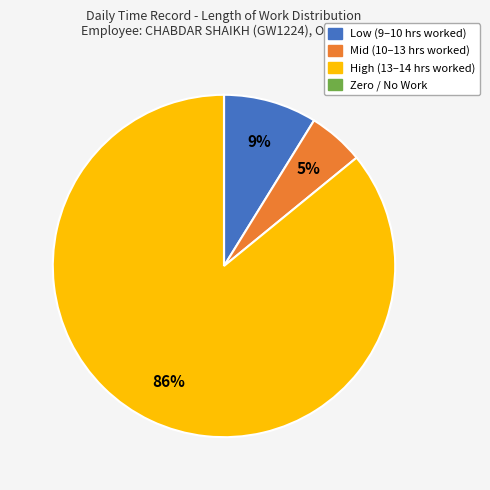

To the nearest percent, what is the average slice percentage?

25%